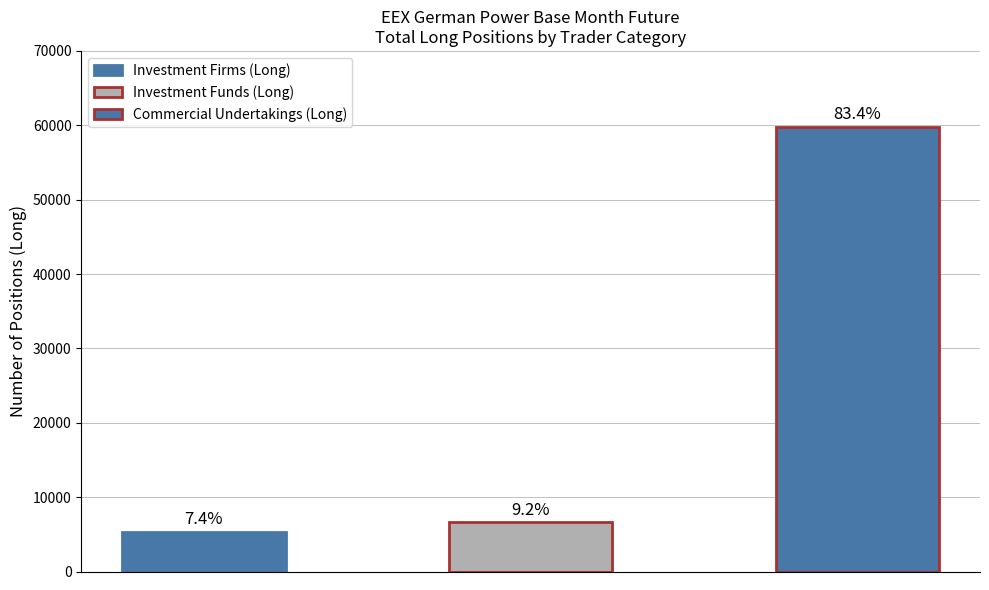

The Investment Funds (Long) series shows 1781.0 at Change since previous report (Total). True or false?

False